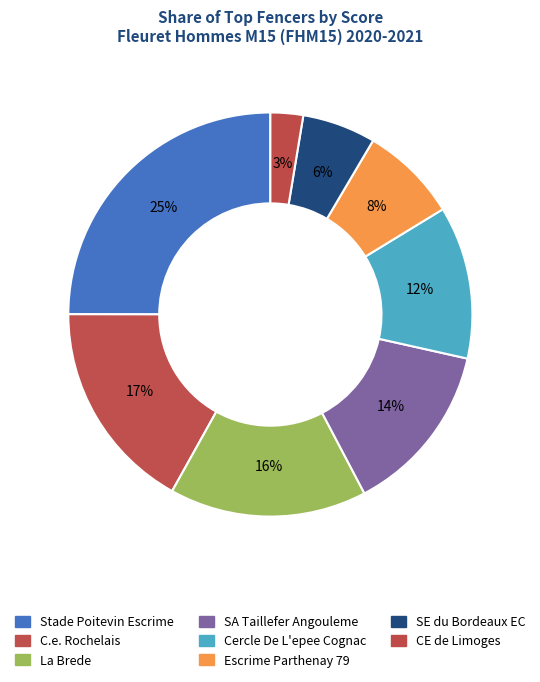

How many slices are in this pie chart?

8